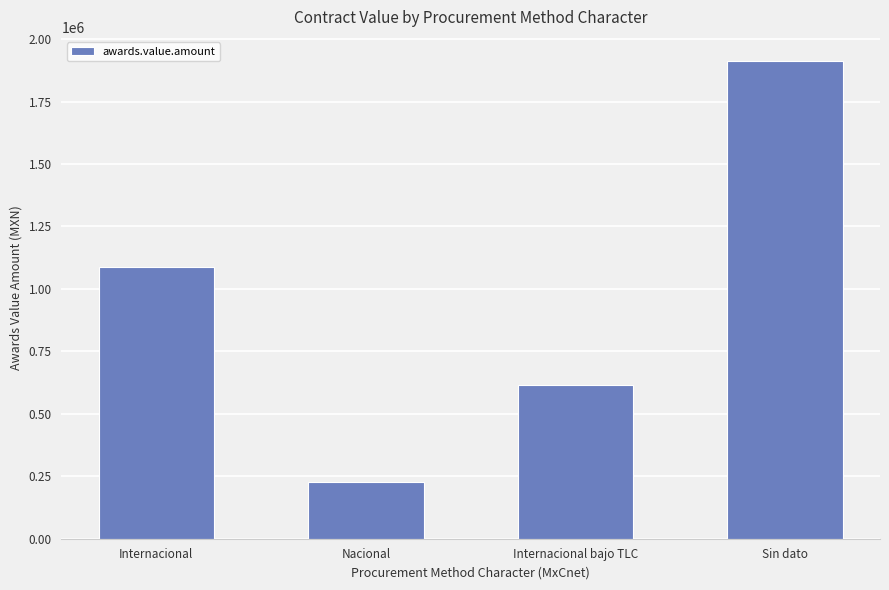

The chart shows a value of 613554.0 at Internacional bajo TLC. True or false?

True